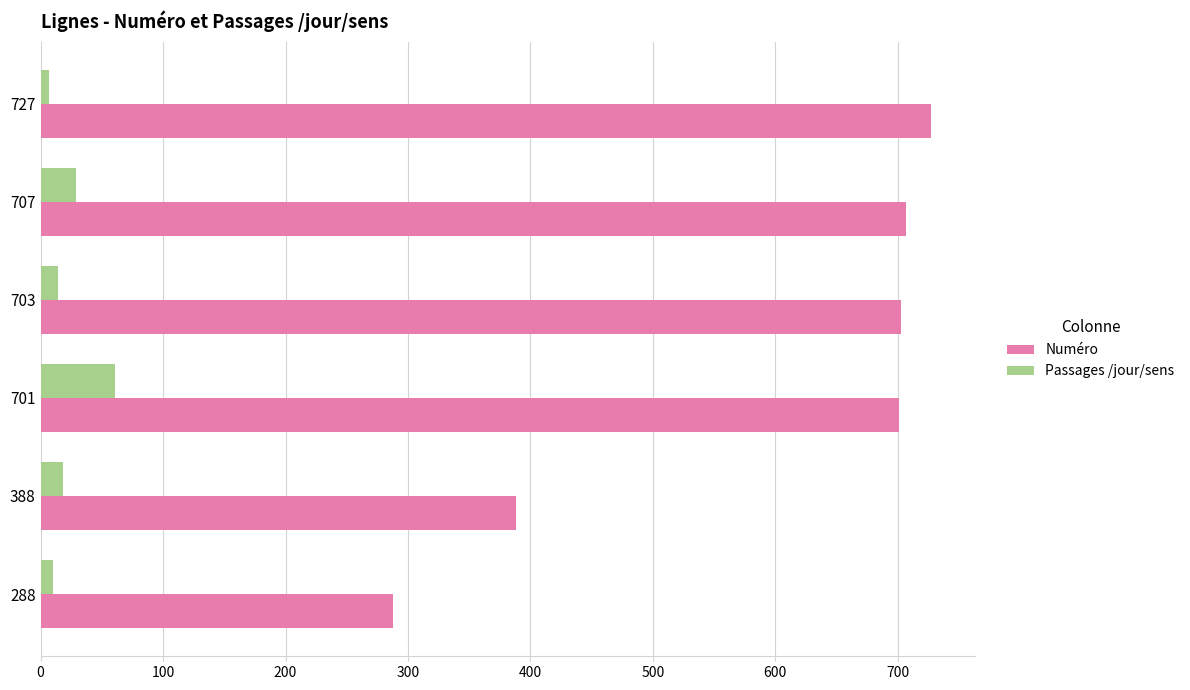

What is the difference between the maximum and minimum values in the Numéro series?

439